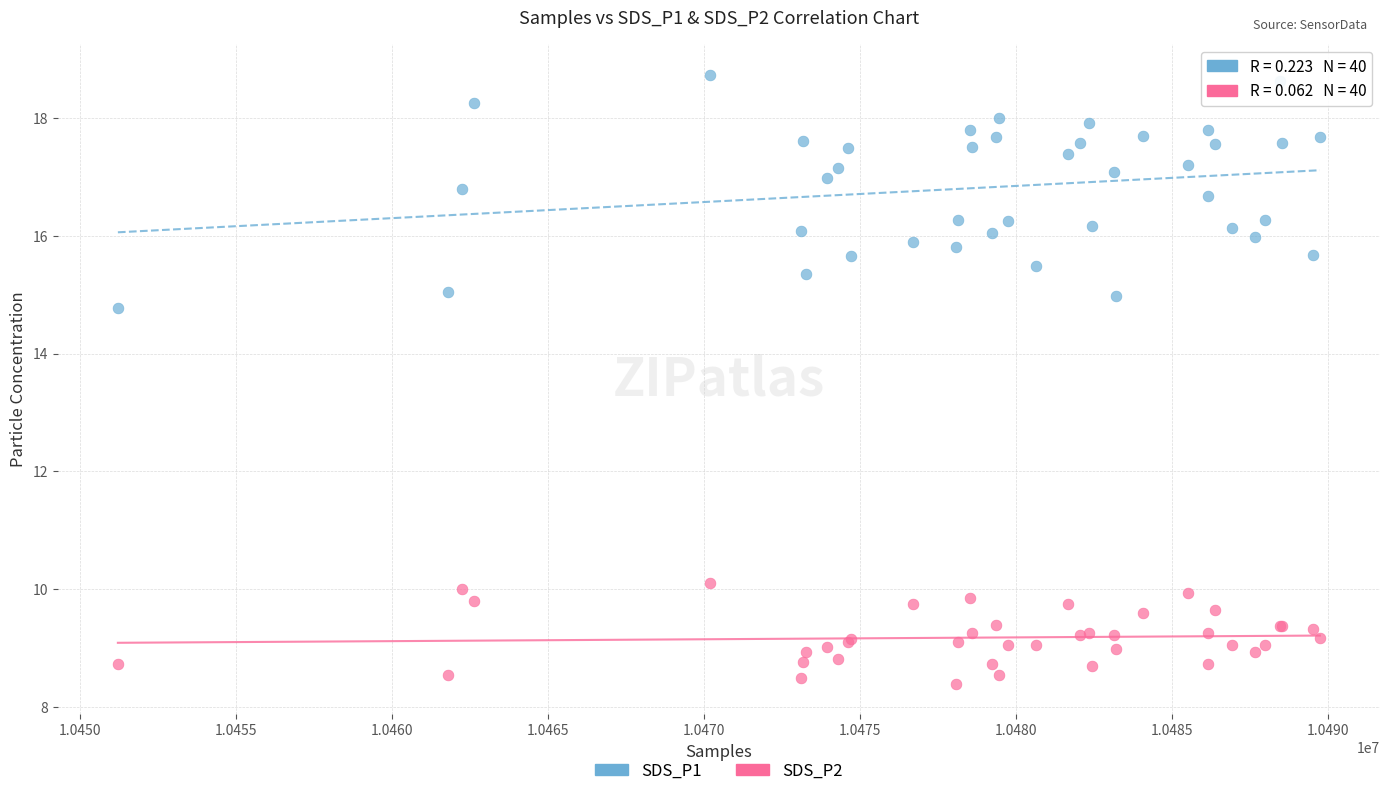

What are all the series names shown in the legend?

SDS_P1, SDS_P2